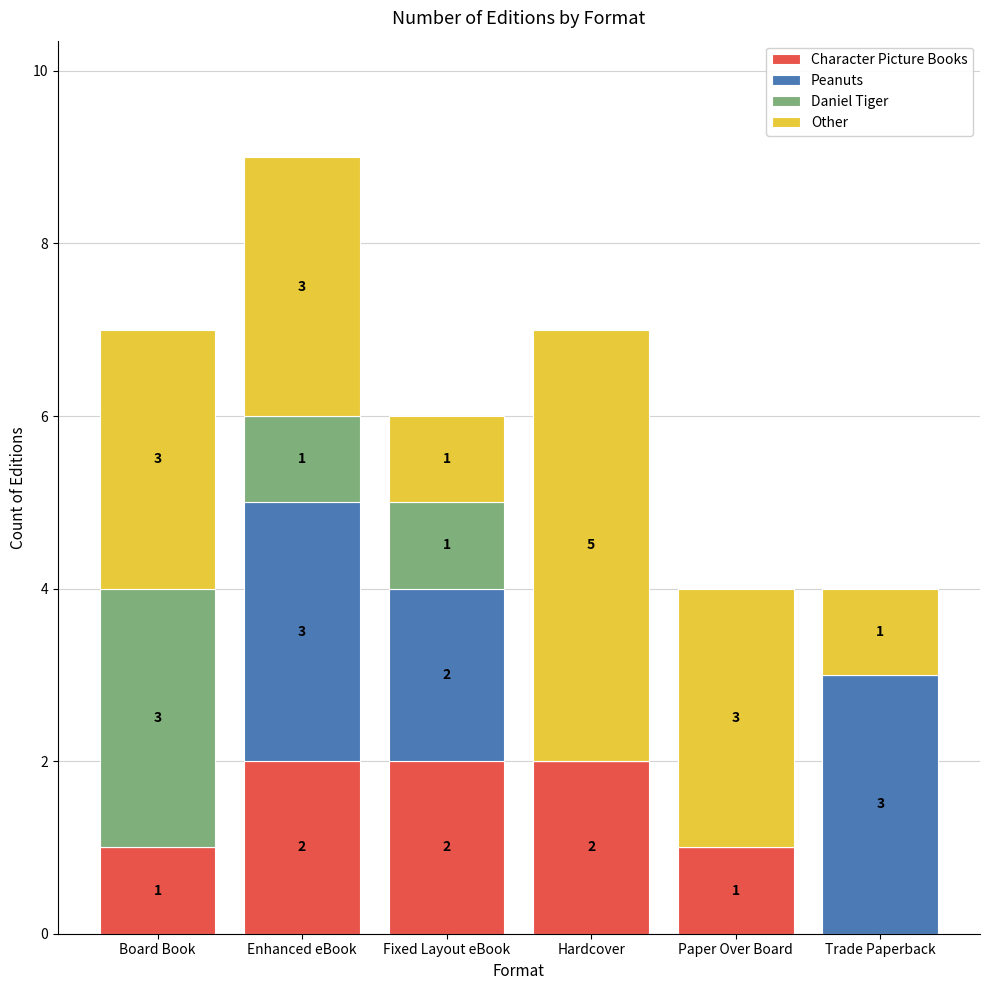

What is the total value across all series at Fixed Layout eBook?

6